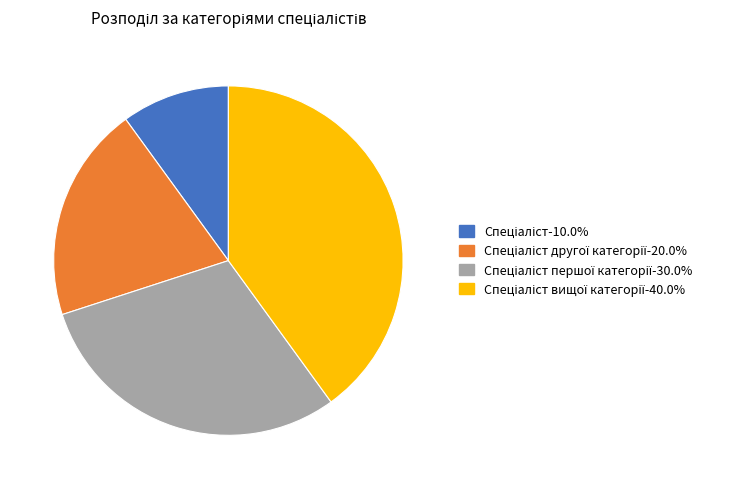

Does any single category account for the majority?

No